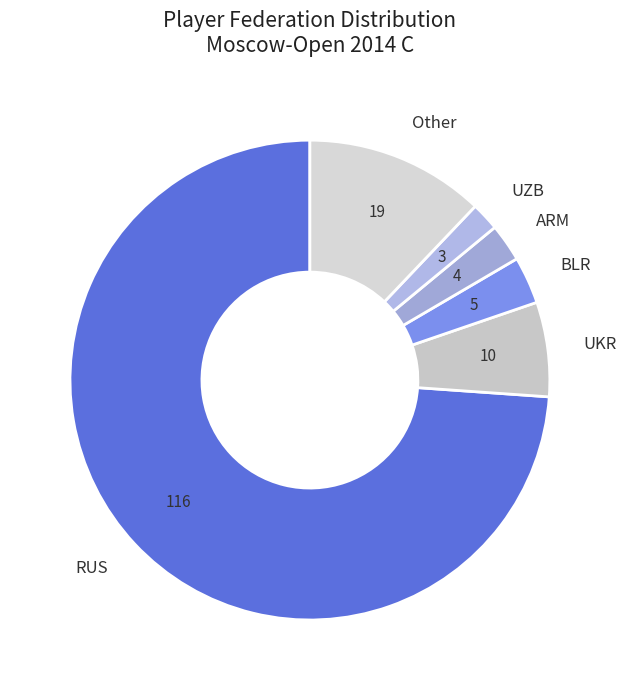

The BLR slice represents 3% of the pie. True or false?

True